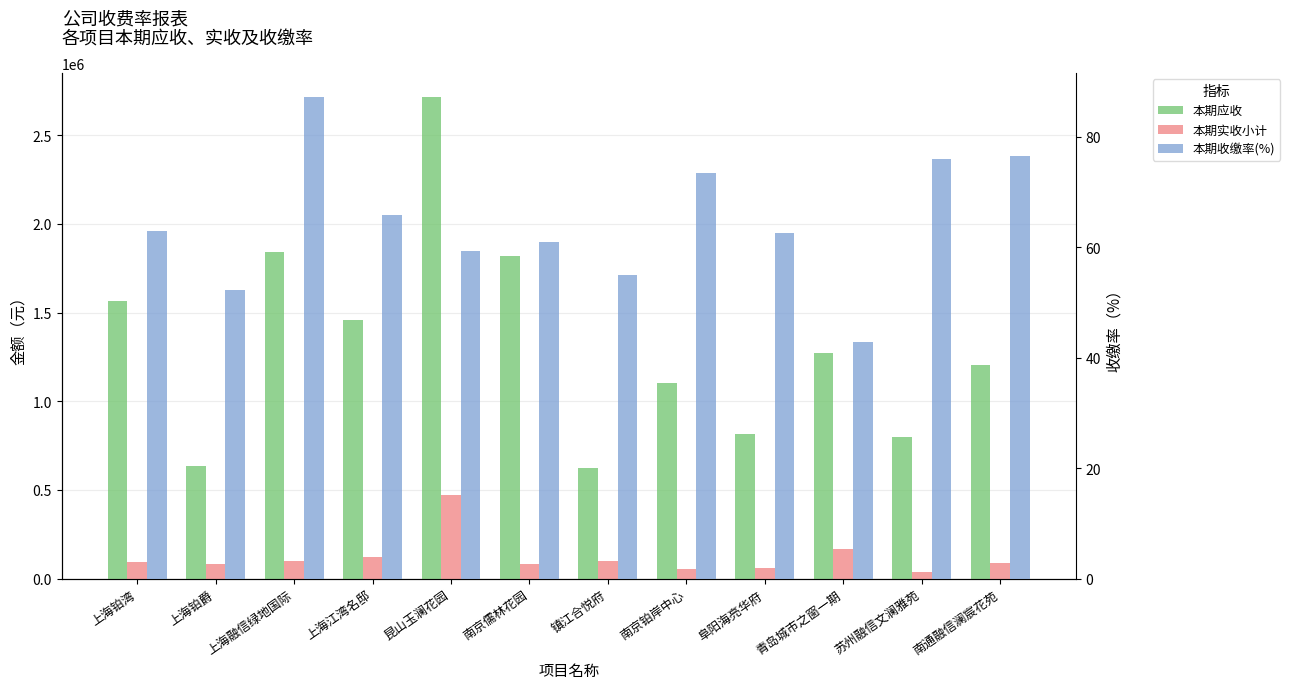

How many bars are there in total?

36